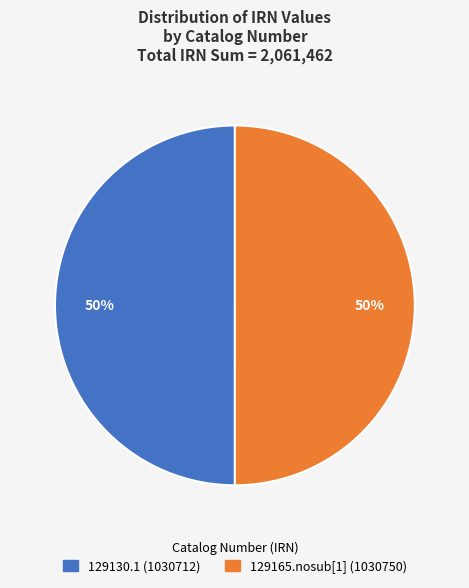

To the nearest percent, what portion does 129165.nosub[1] represent?

50%